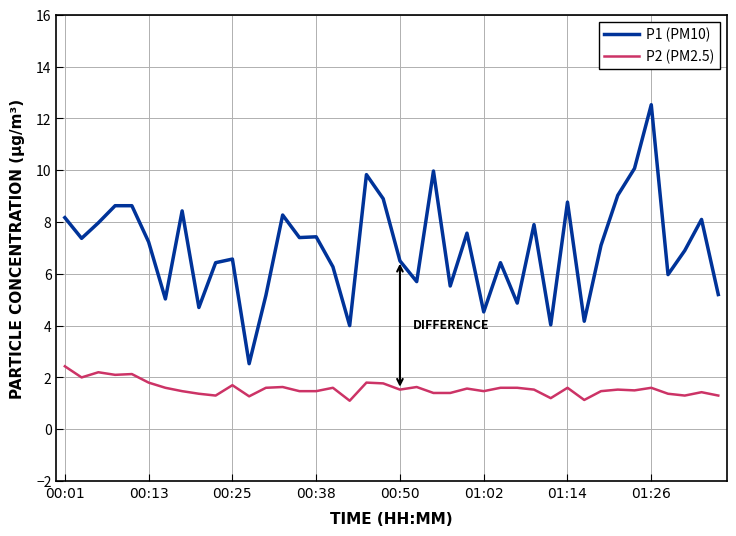

Which series has the largest total across all categories?

P1 (PM10)